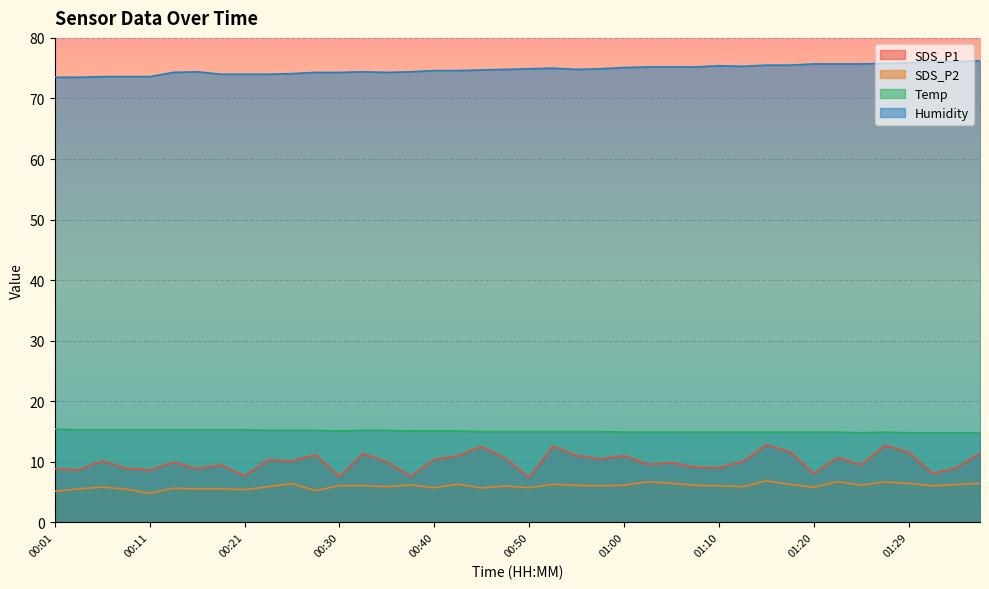

Where is the first local maximum for Temp?

01:27